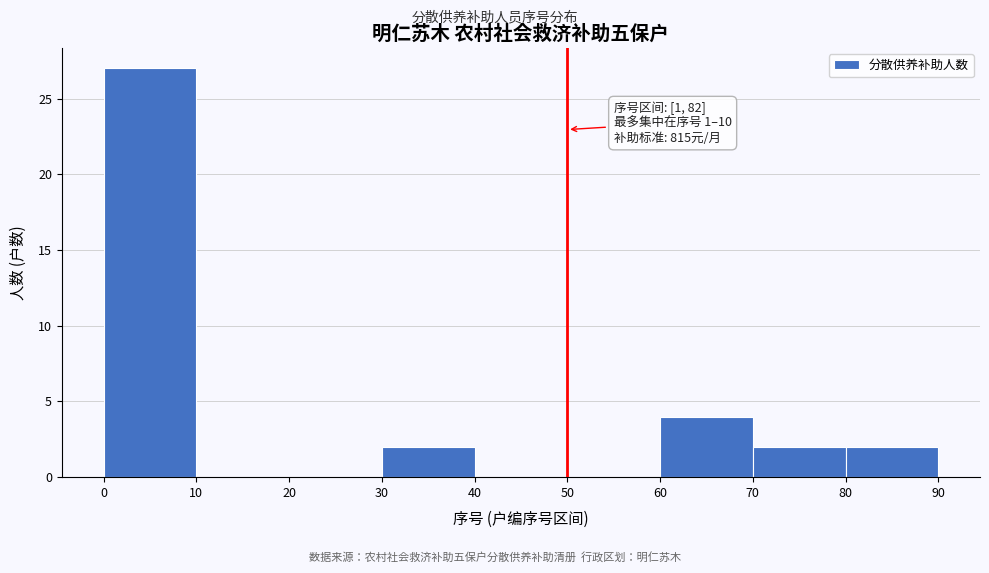

Over which range of the x-axis is the bar tallest?

0 to 10